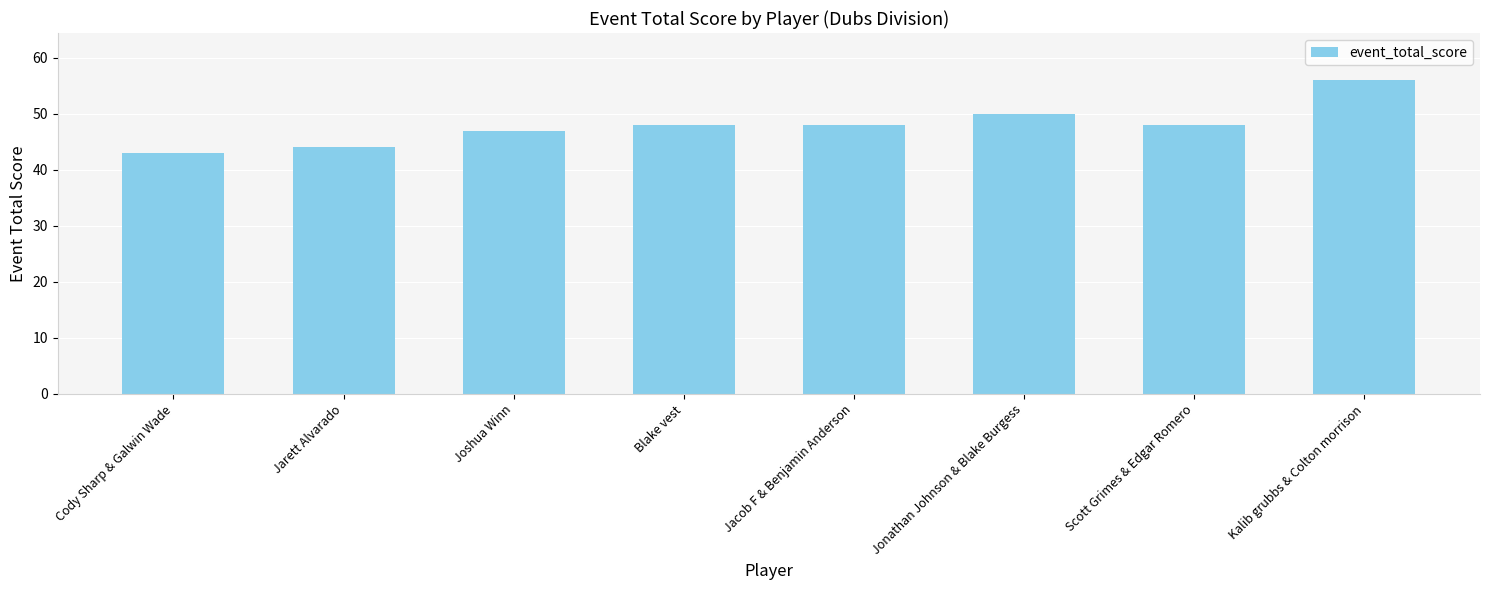

What is the value of the 4th bar from the left?

48